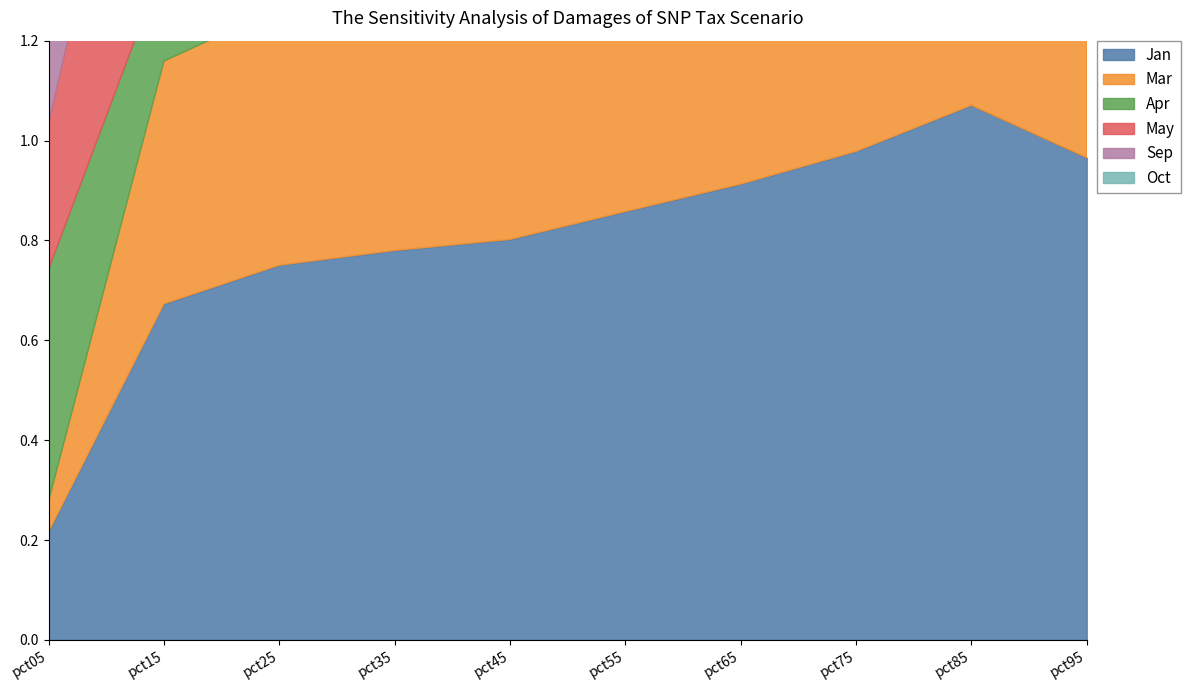

At which label is May closest to 0?

pct05